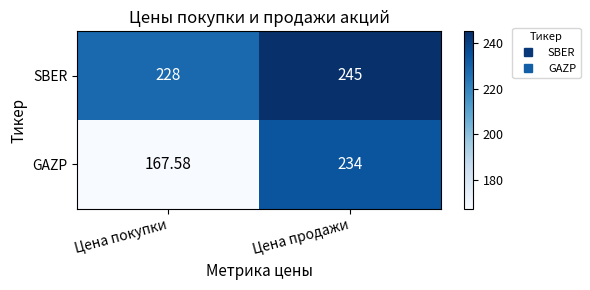

Rank the series at Цена покупки from lowest to highest value.

GAZP, SBER